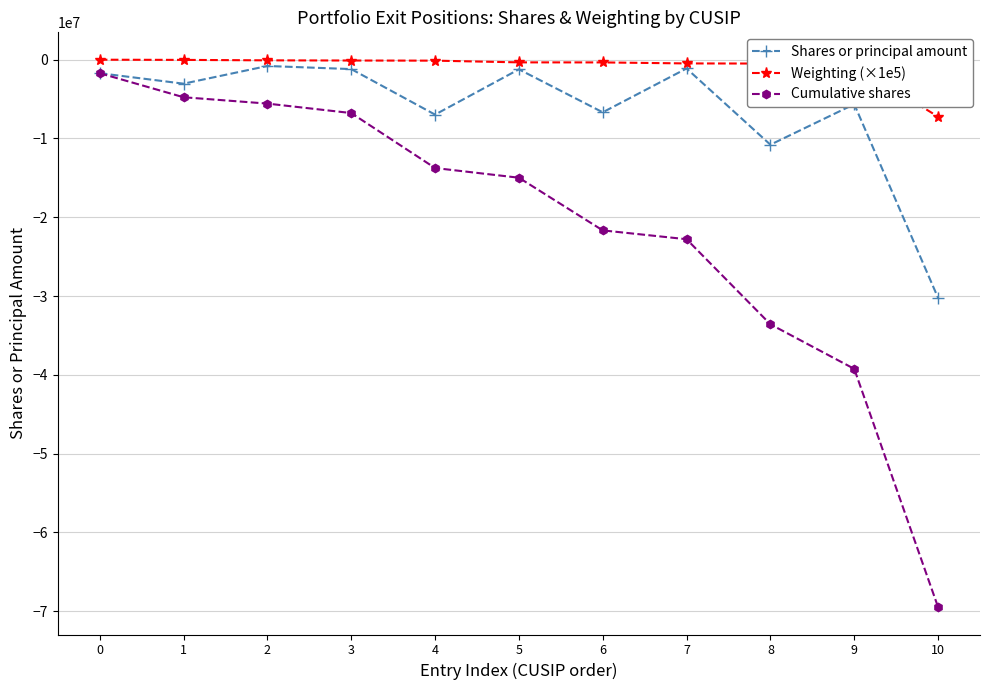

What is the smallest value displayed?

-69485539.0